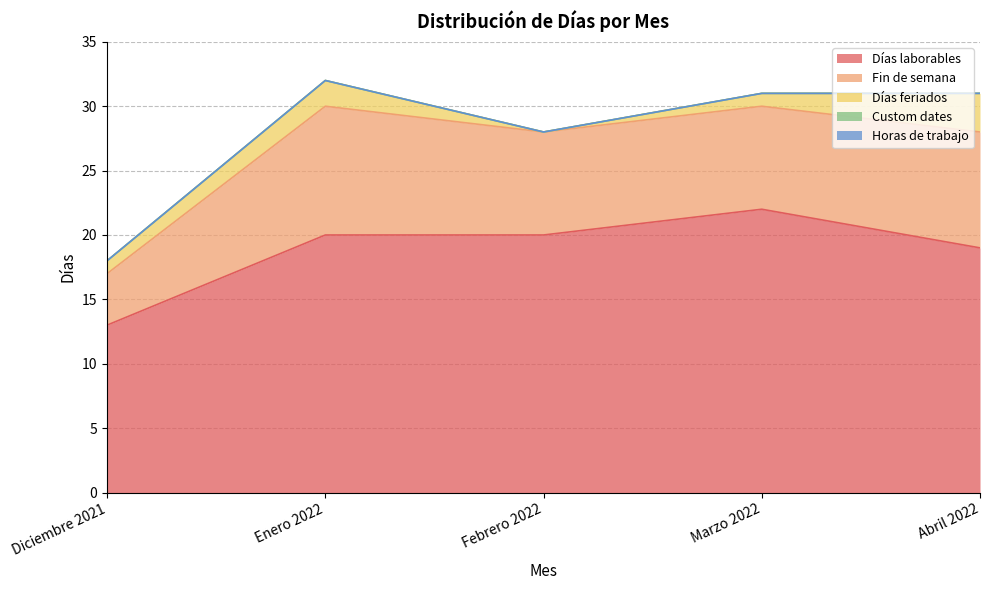

How many Días feriados values are between 1 and 2?

3